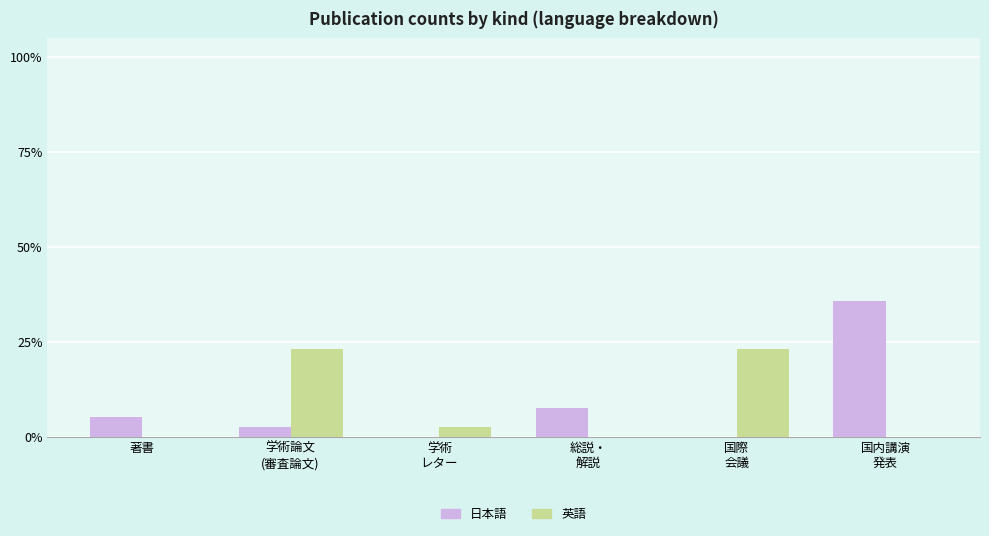

What is the maximum value shown in the chart?

35.9